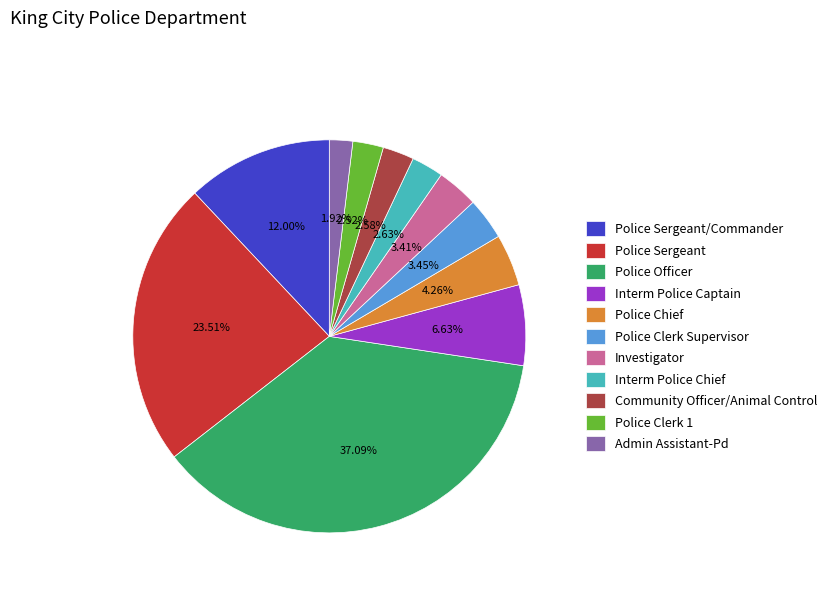

Is the sum of Police Sergeant/Commander and Police Clerk 1 greater than half?

No